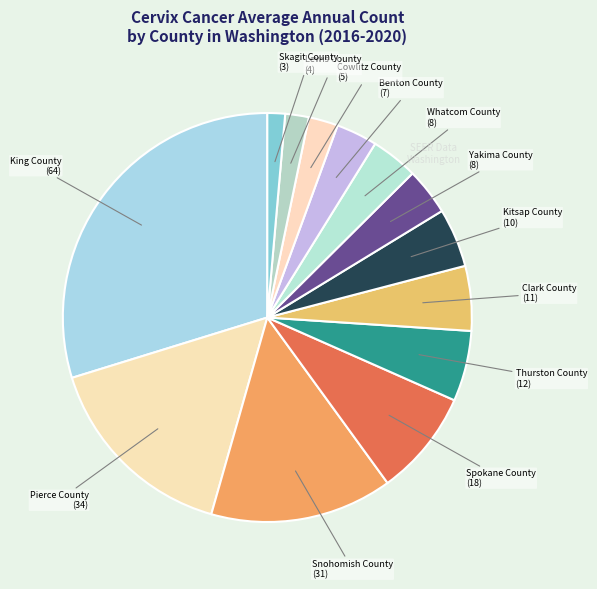

Does any single category account for the majority?

No